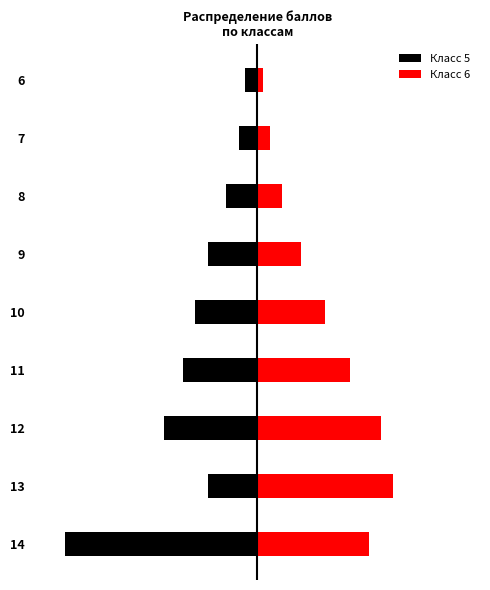

Reading right to left, what are all the values shown in this chart?

Класс 5: -2	-3	-5	-8	-10	-12	-15	-8	-31
Класс 6: 1	2	4	7	11	15	20	22	18